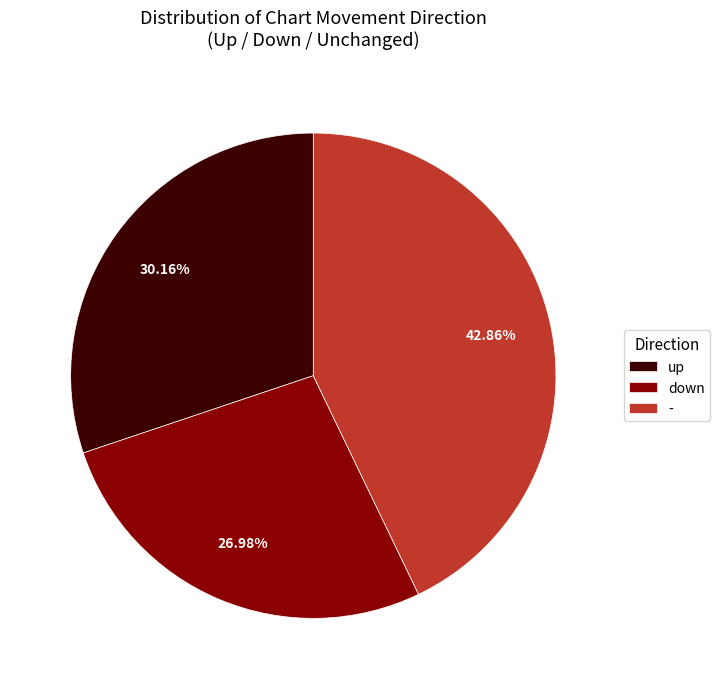

The up slice represents 30% of the pie. True or false?

True